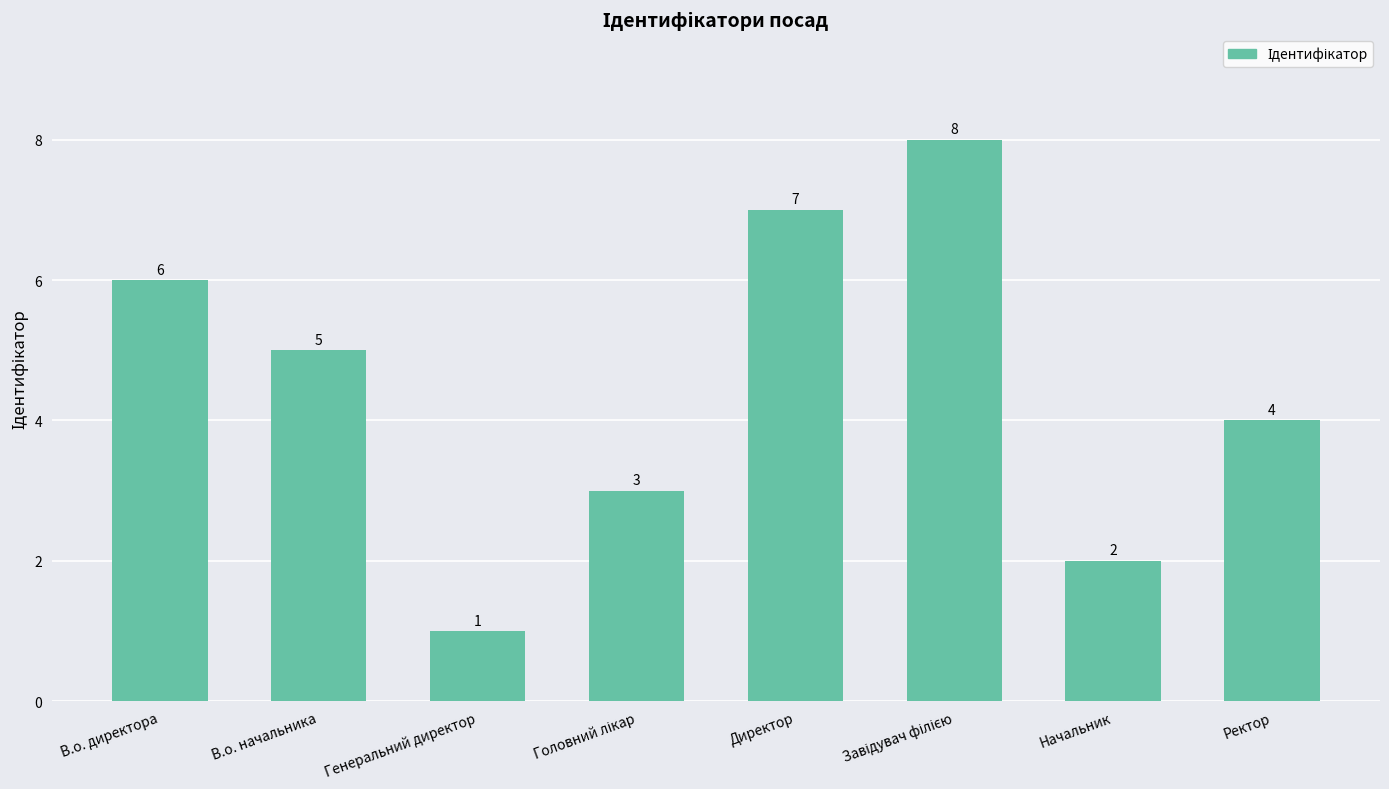

What is the change in value from В.о. начальника to Директор?

+2